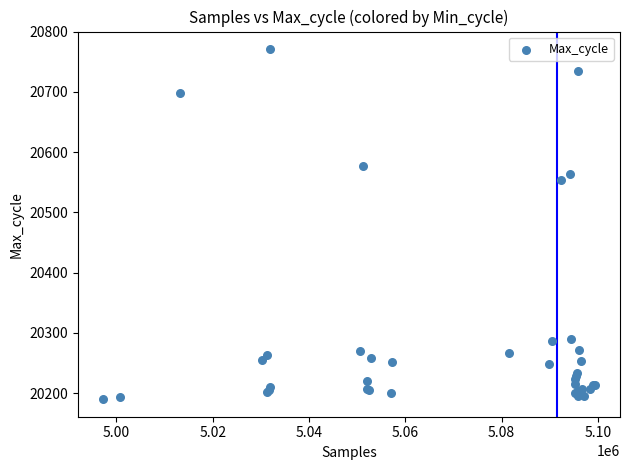

What Y value in the scatter plot is closest to 20480?

20553